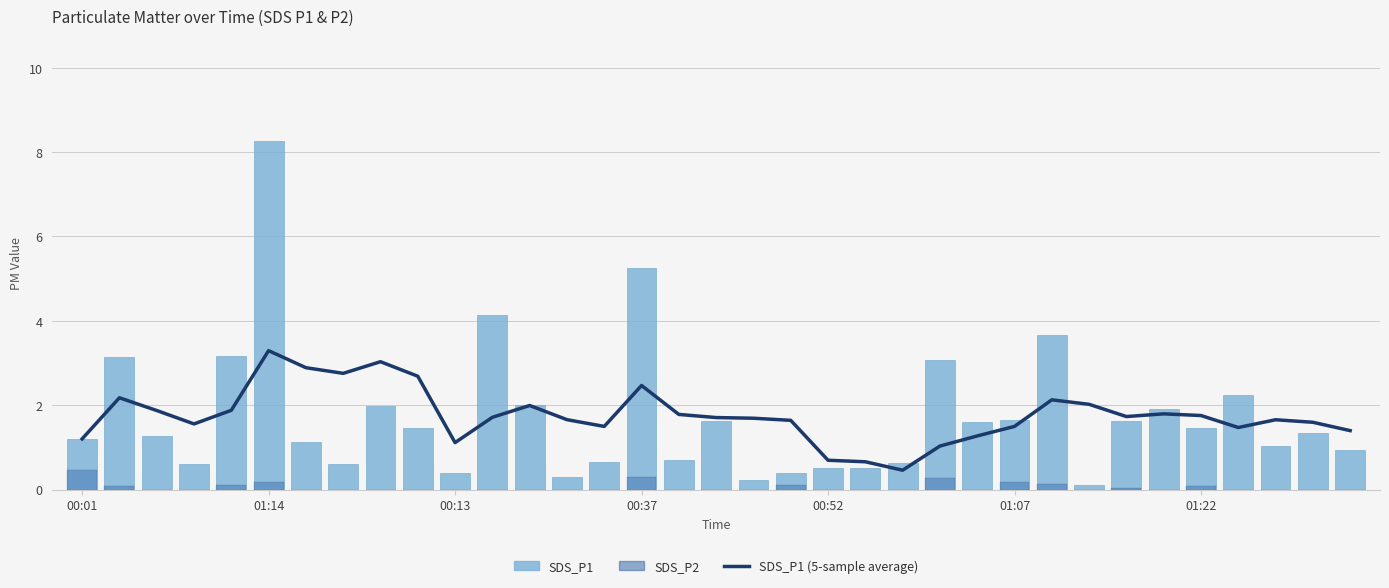

What position from the right is 7?

28